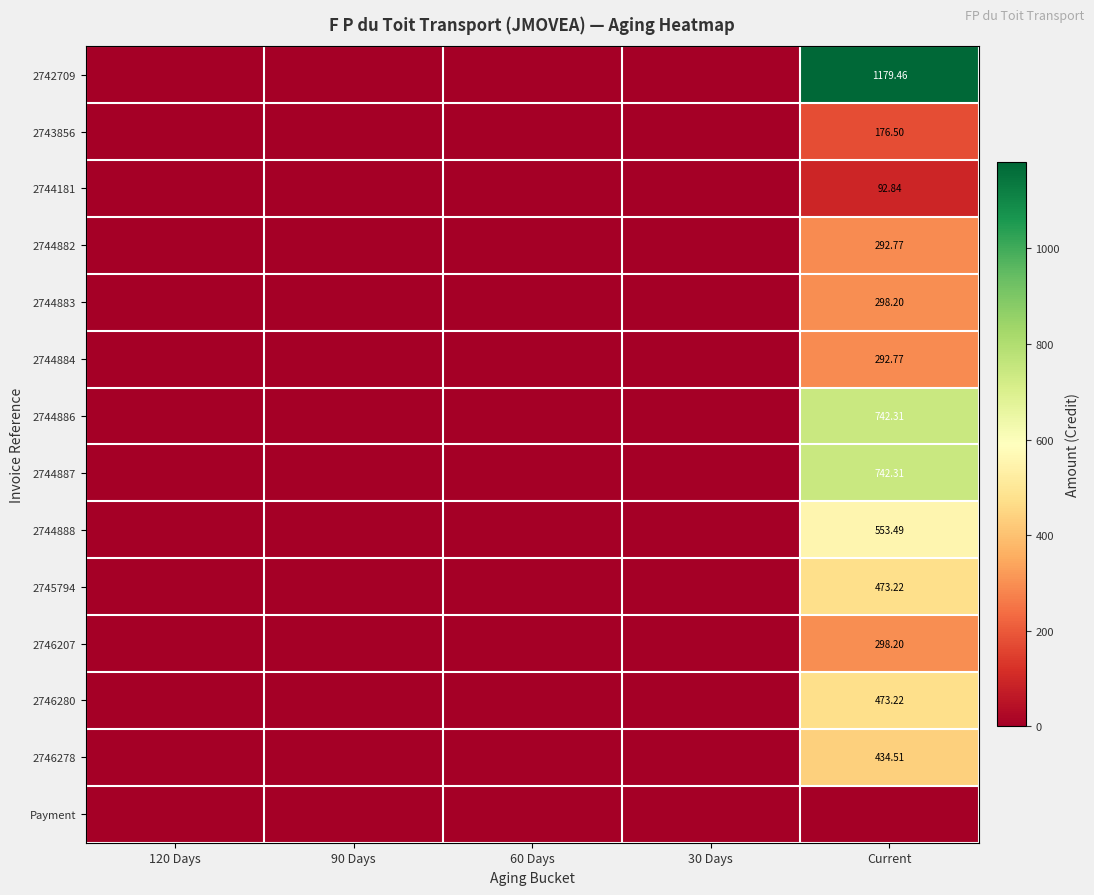

How many positive values does the 2744886 series have?

1